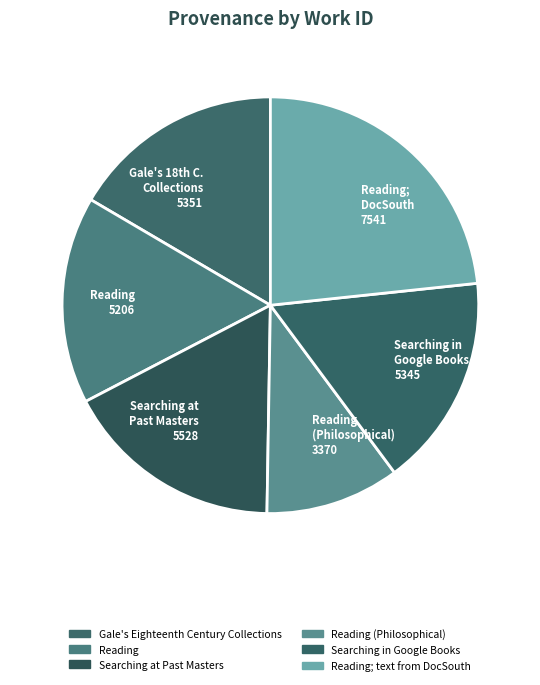

Does any single category account for the majority?

No